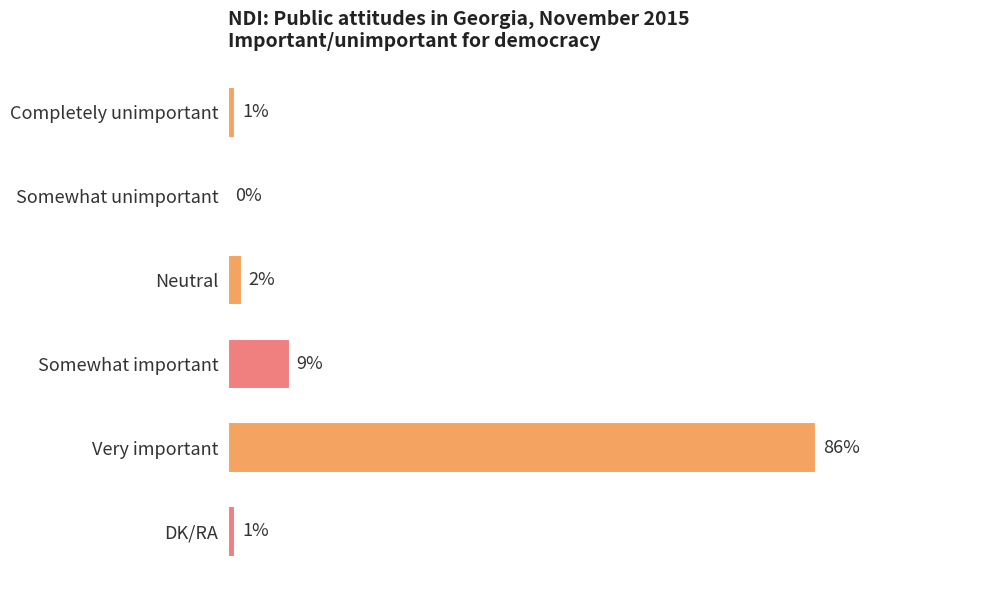

Where is the data nearest to the value 43?

Somewhat important